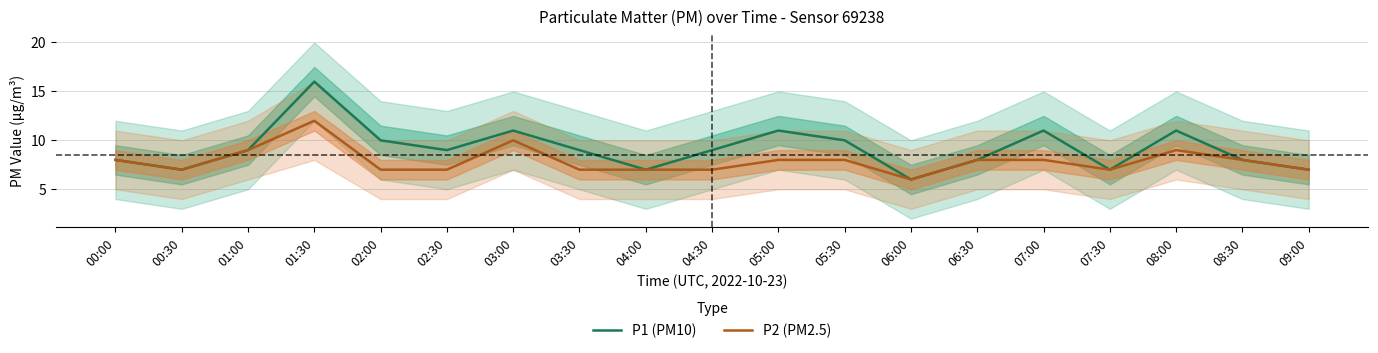

At how many categories does at least one series exceed 9?

7